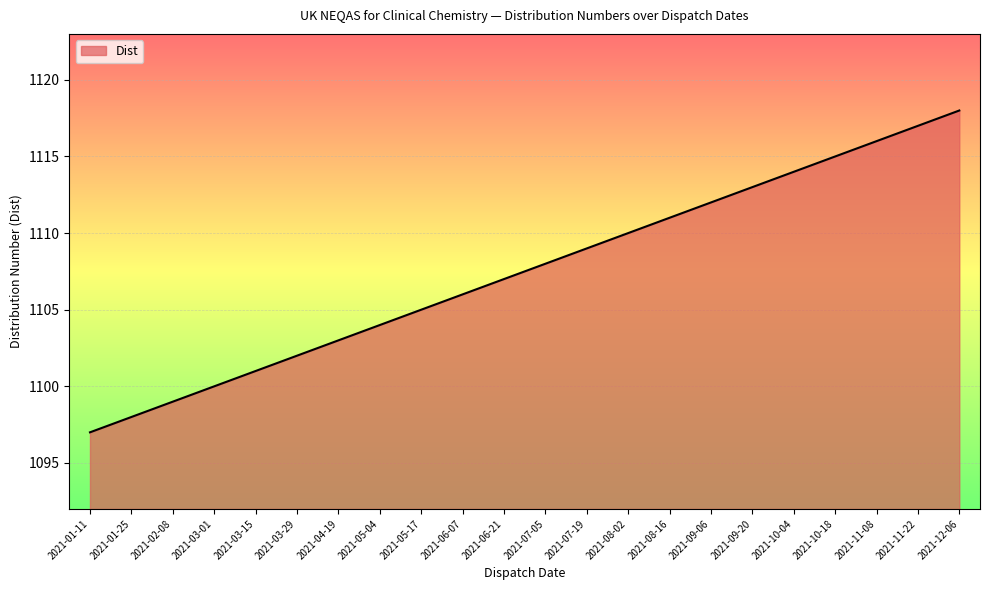

Which label corresponds to the largest value in the chart?

2021-12-06